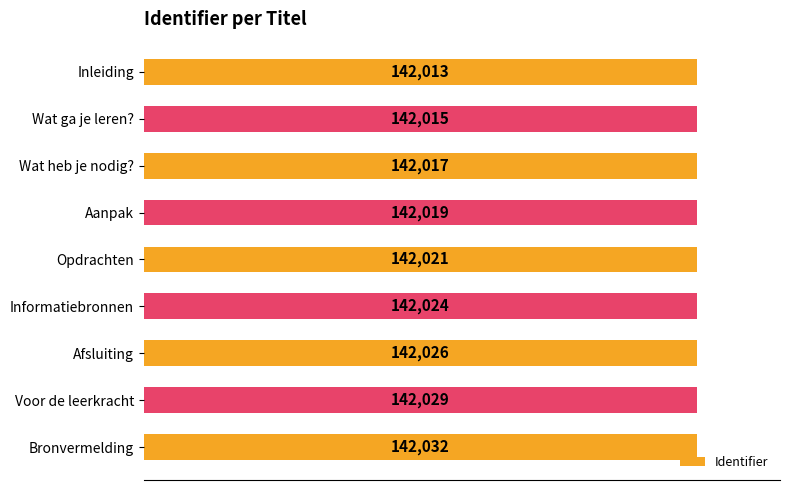

How many distinct data groups are displayed?

1